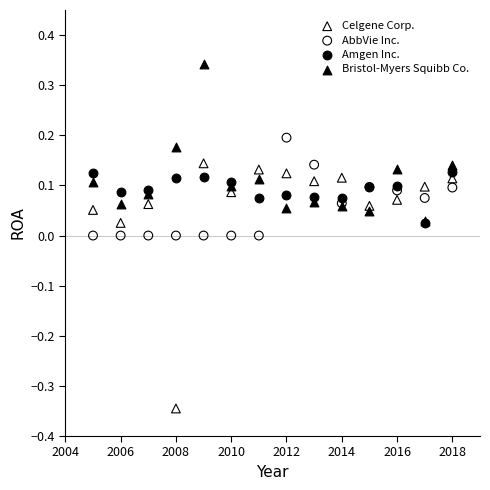

Which series contains the highest Y value?

Bristol-Myers Squibb Co.